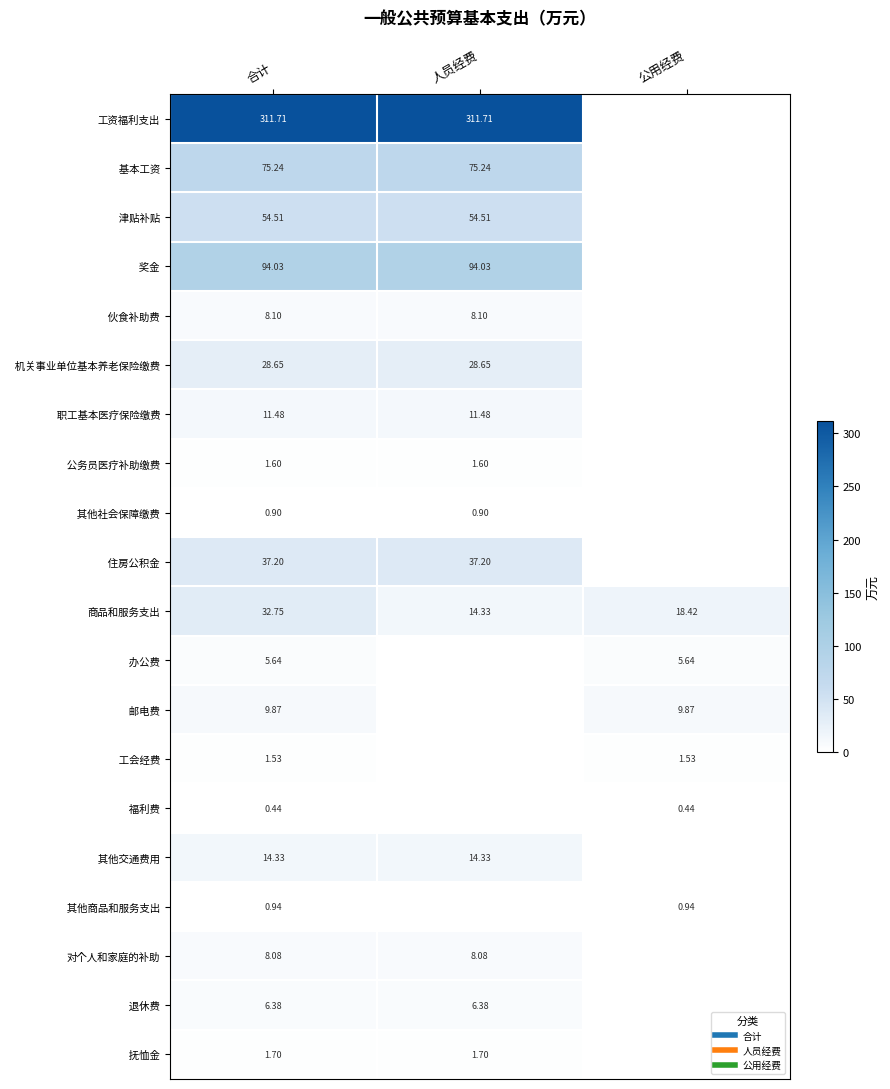

The 奖金 series shows 0.0 at 公用经费. True or false?

True